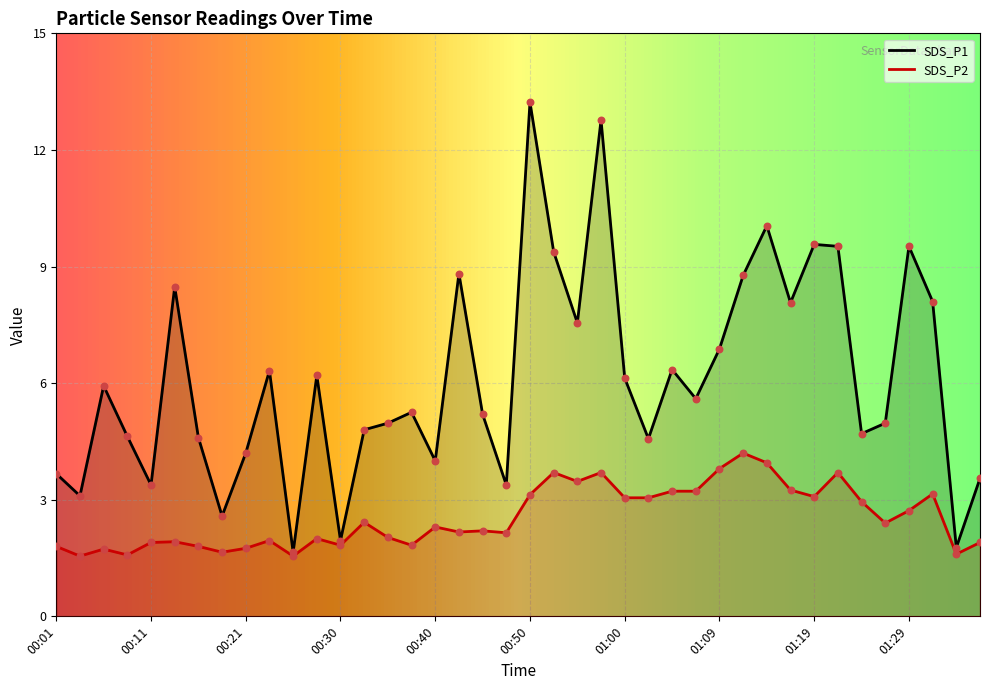

What are all the series names shown in the legend?

SDS_P1, SDS_P2